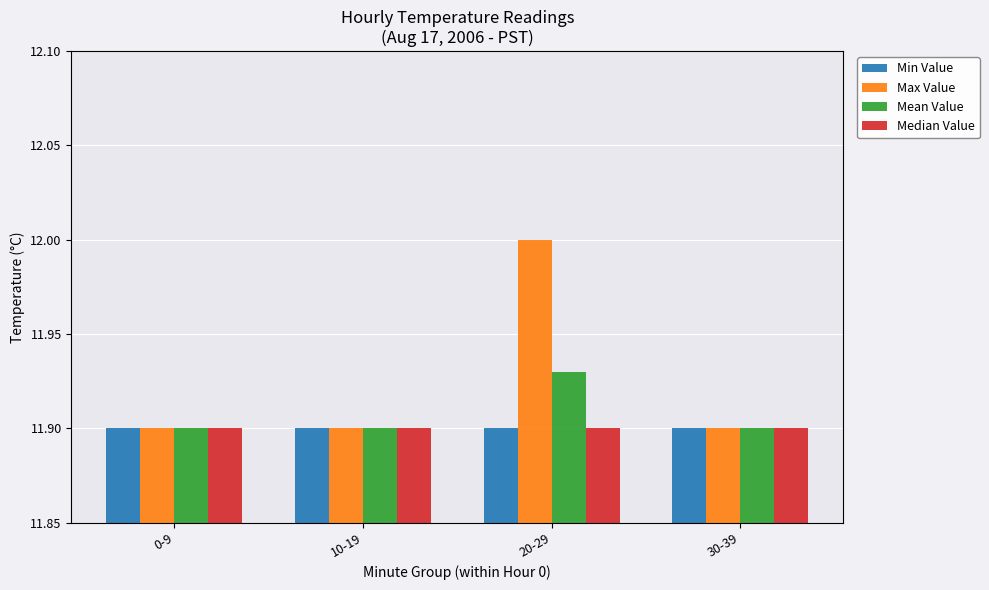

The value of Median Value at 10-19 is 17.7. True or false?

False